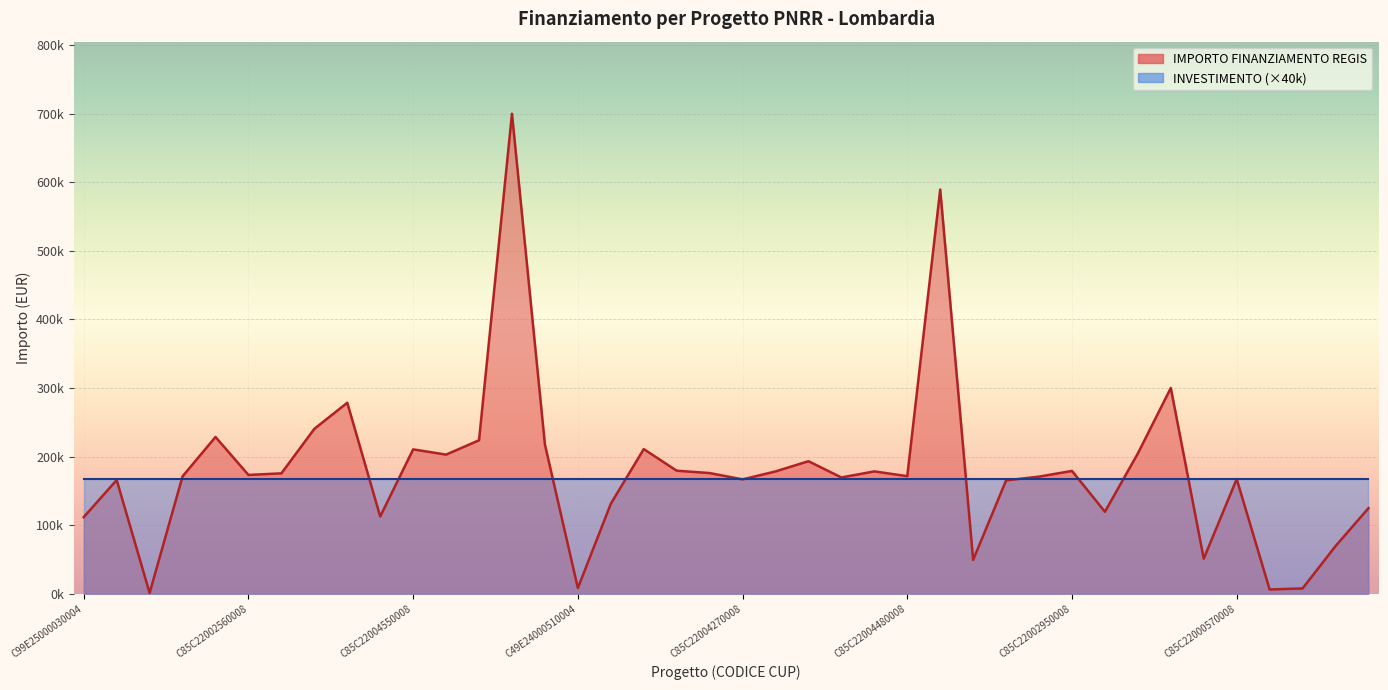

What is the label of the 20th point from the left?

C85C22000950008